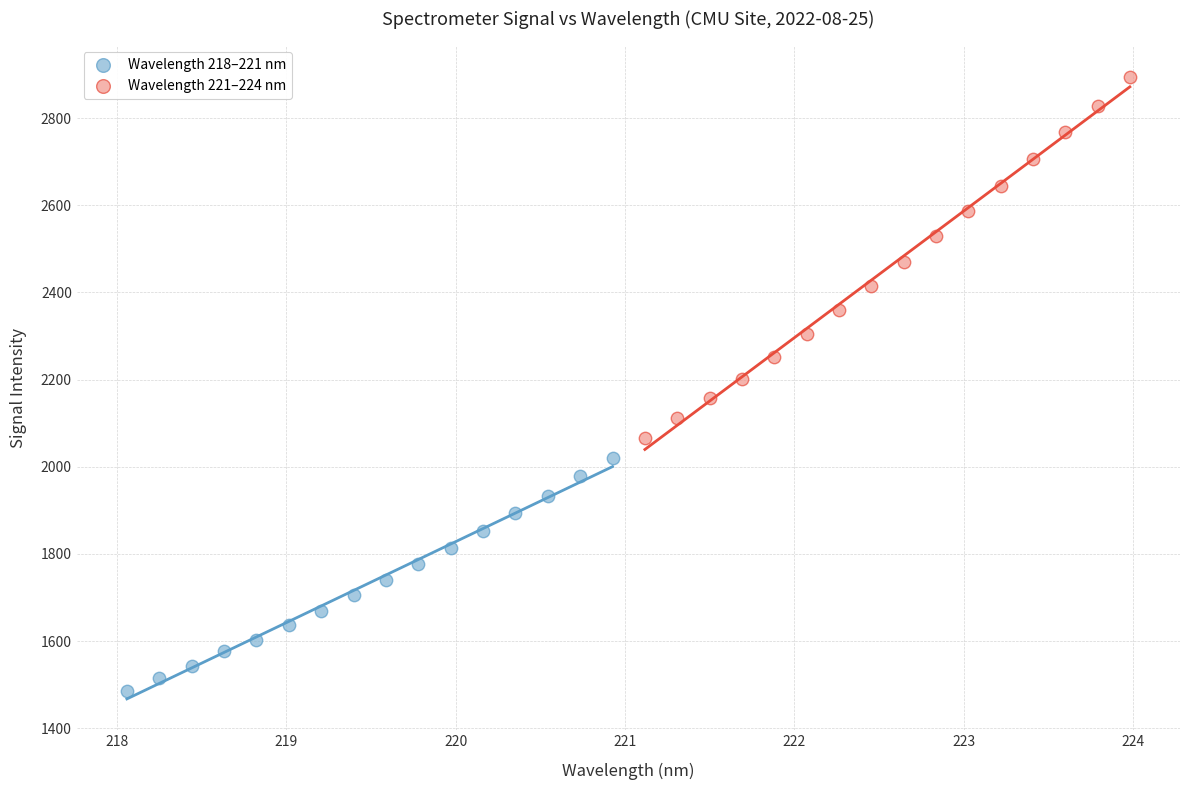

Which series contains the highest Y value?

Wavelength 221–224 nm